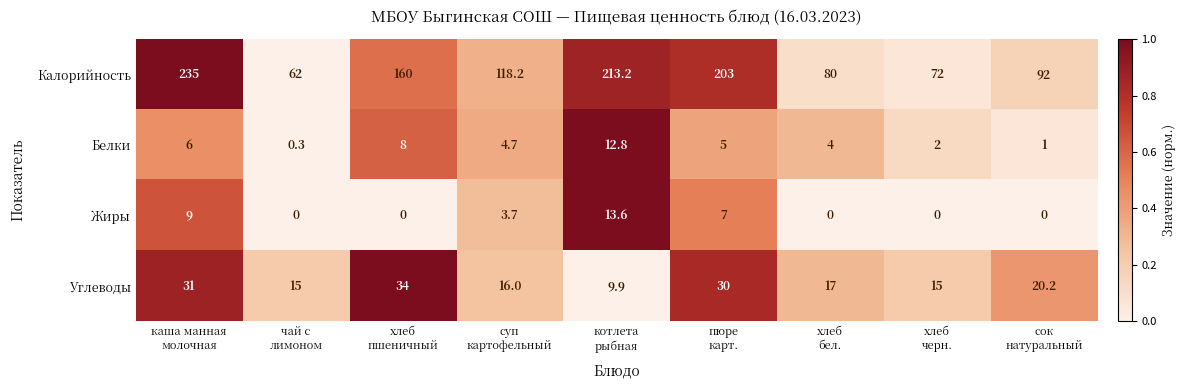

Which series has the largest total across all categories?

Калорийность